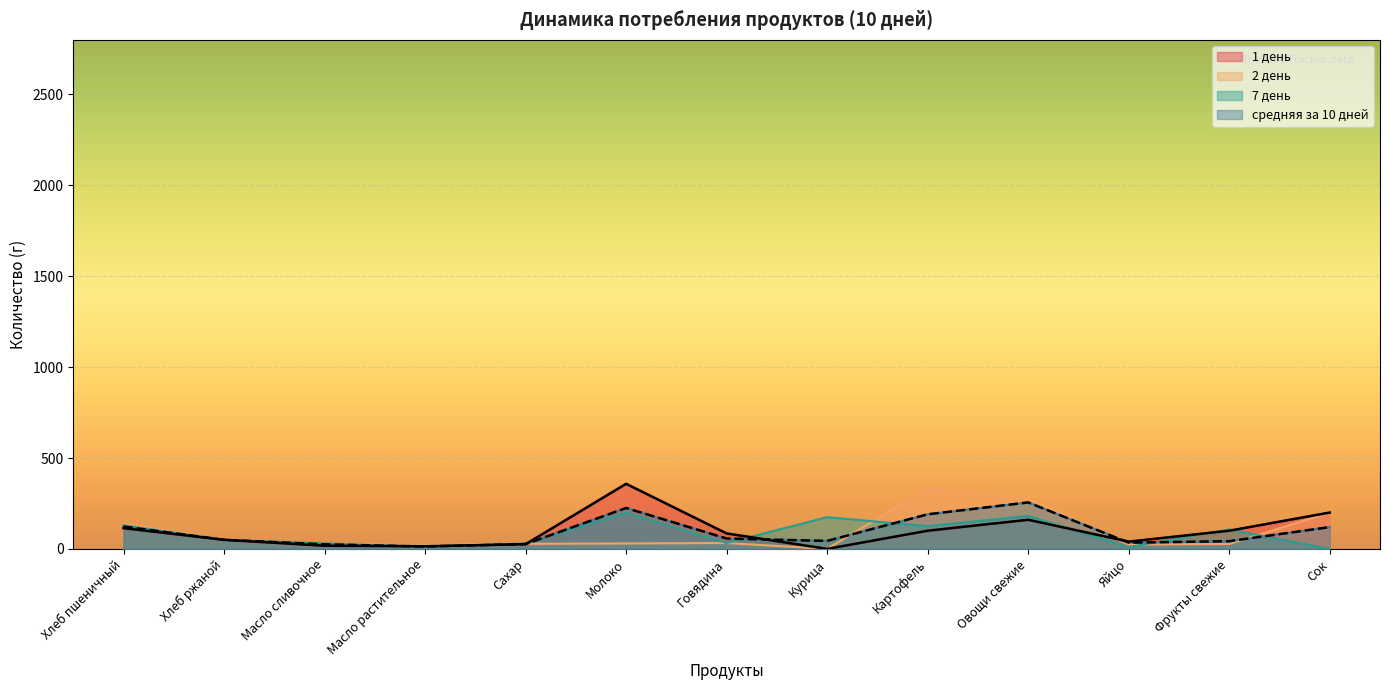

What is the average value of the средняя за 10 дней series?

92.8